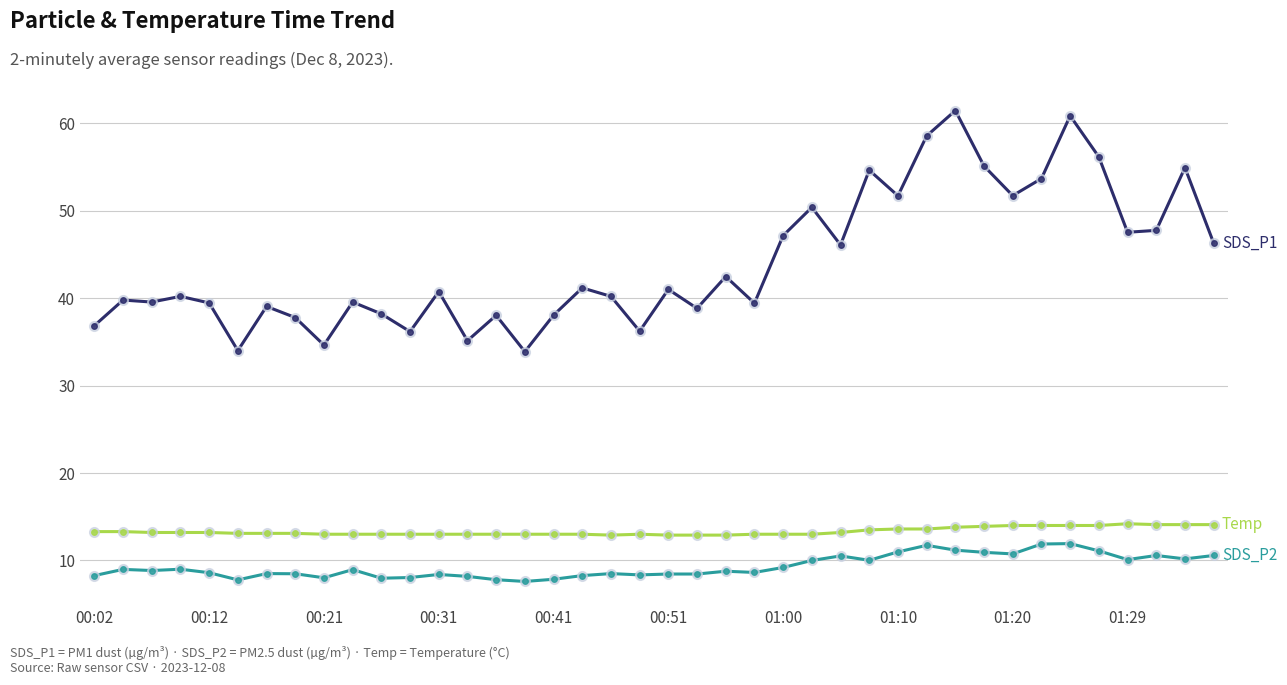

What is the minimum value shown in the chart?

7.6